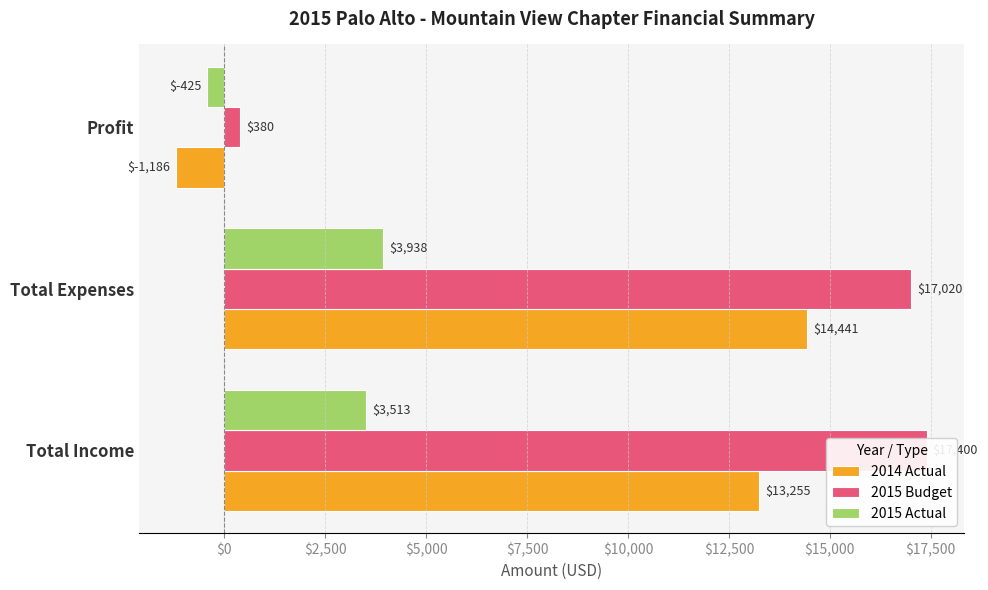

Which series has the largest range (max minus min)?

2015 Budget